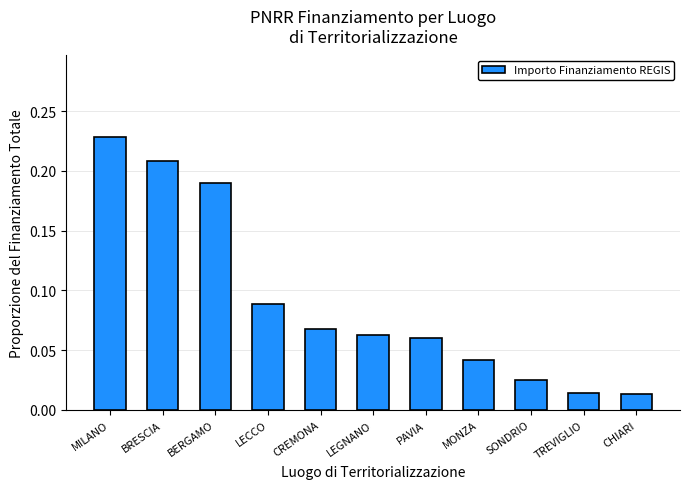

Which has a higher value, CREMONA or MILANO?

MILANO